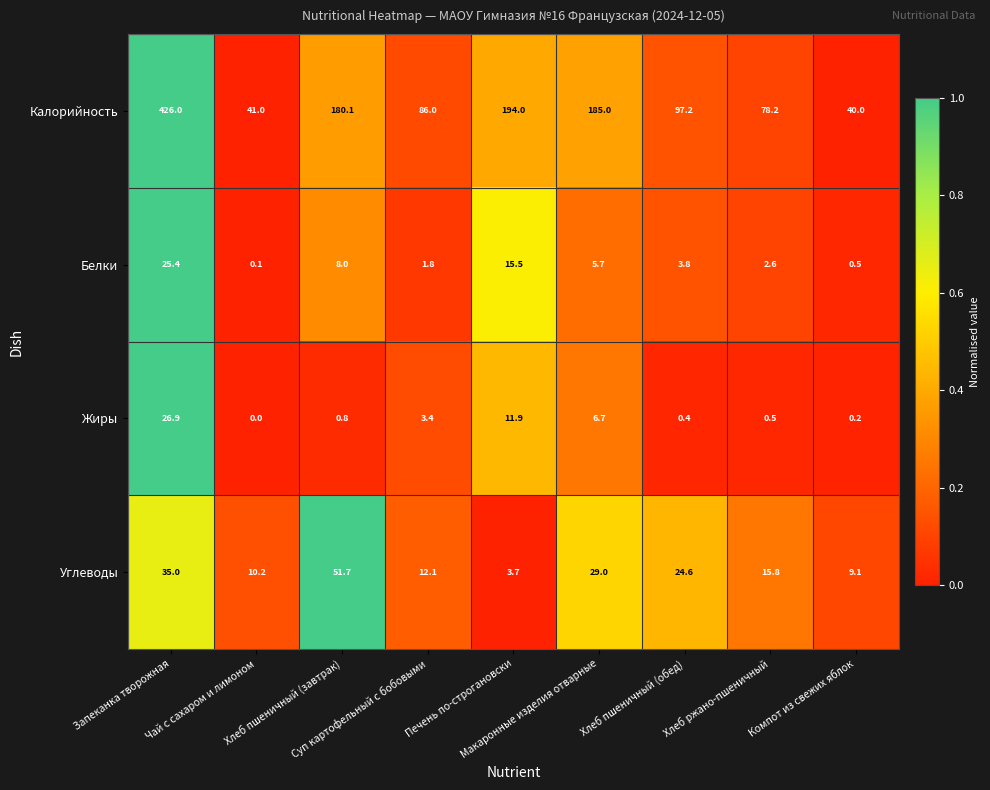

At which category is the sum across all series the highest?

Запеканка творожная